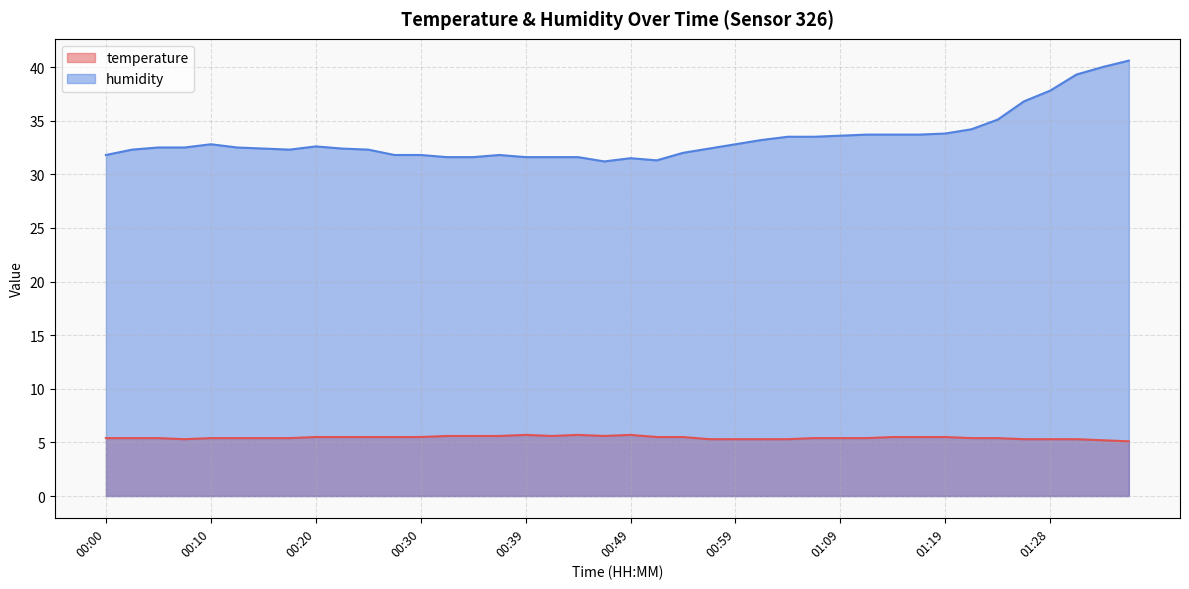

Is it true that temperature equals 2.6 at 00:57?

False